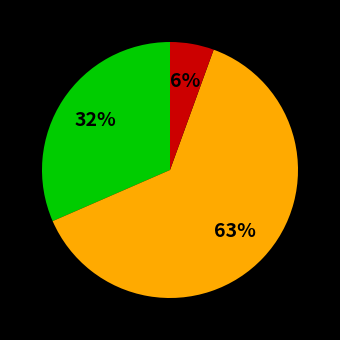

Is there any slice that represents more than half of the pie?

Yes